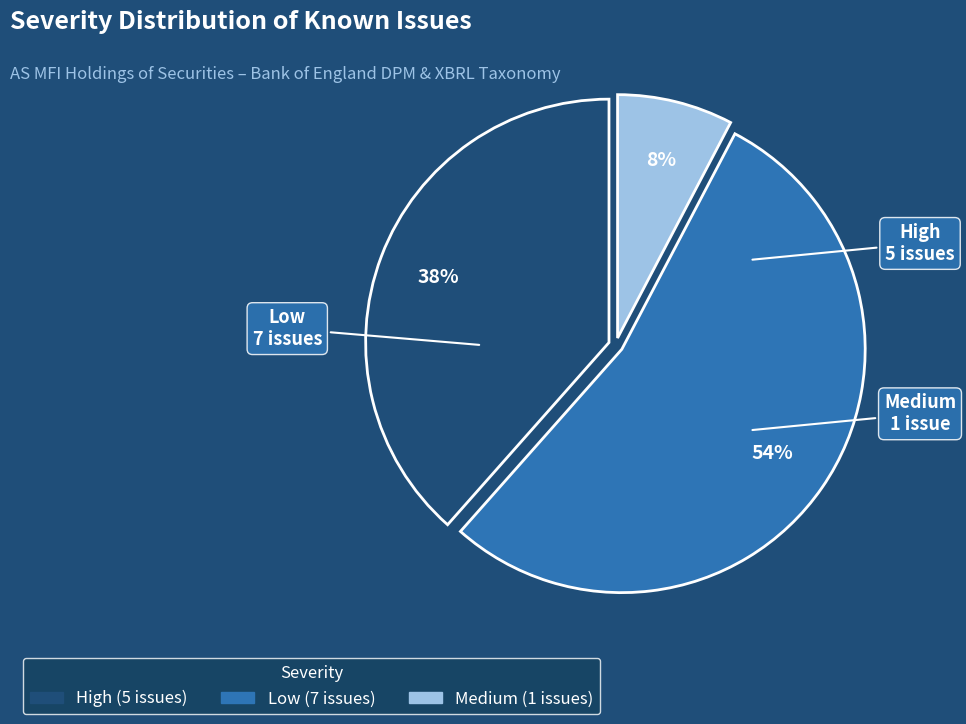

What percentage is the Low slice, to the nearest percent?

54%